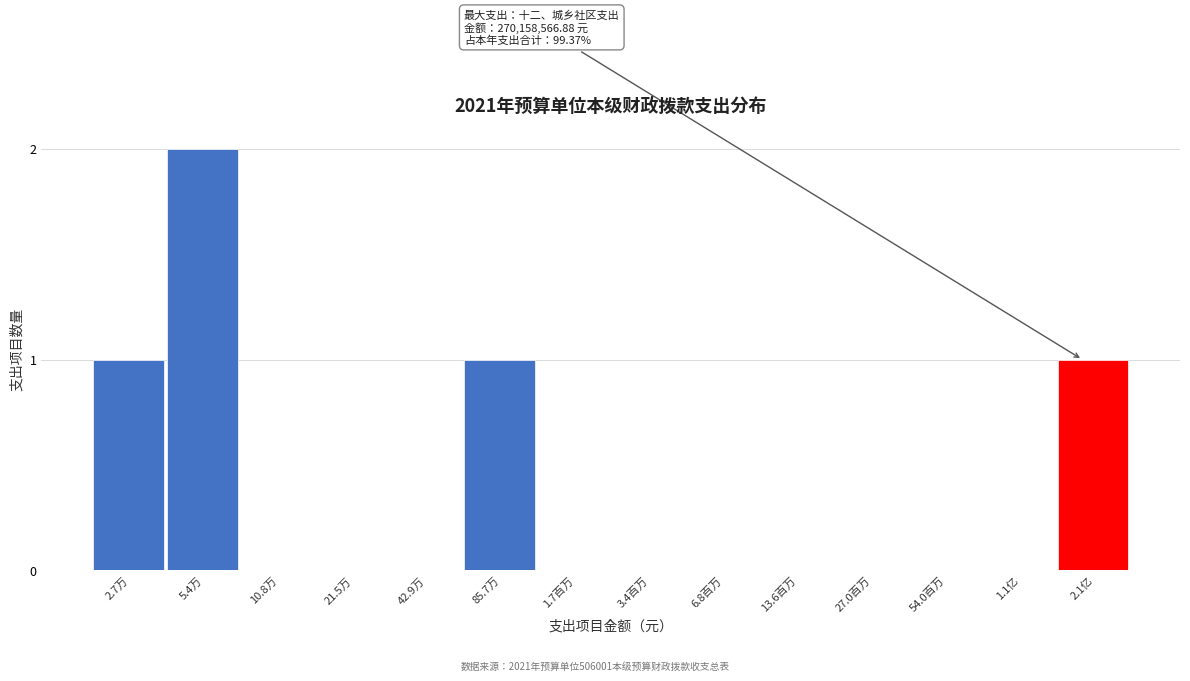

Reading left to right, what are all the values shown in this chart?

2.7万=1	5.4万=2	10.8万=0	21.5万=0	42.9万=0	85.7万=1	1.7百万=0	3.4百万=0	6.8百万=0	13.6百万=0	27.0百万=0	54.0百万=0	1.1亿=0	2.1亿=1